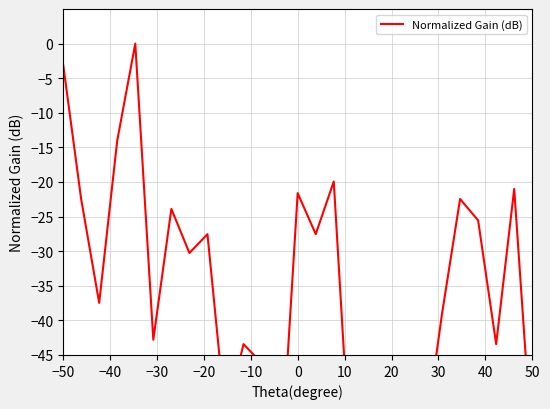

What is the difference between the maximum and minimum values?

65.9